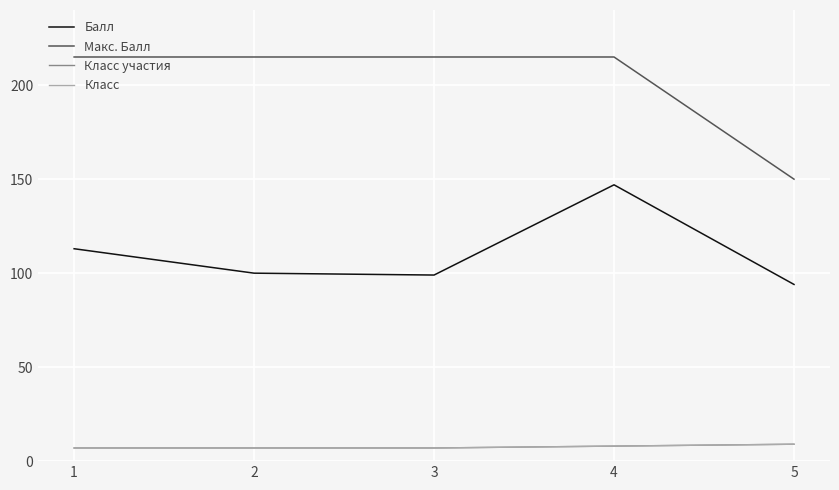

Is this an area chart (filled region under the line)?

No